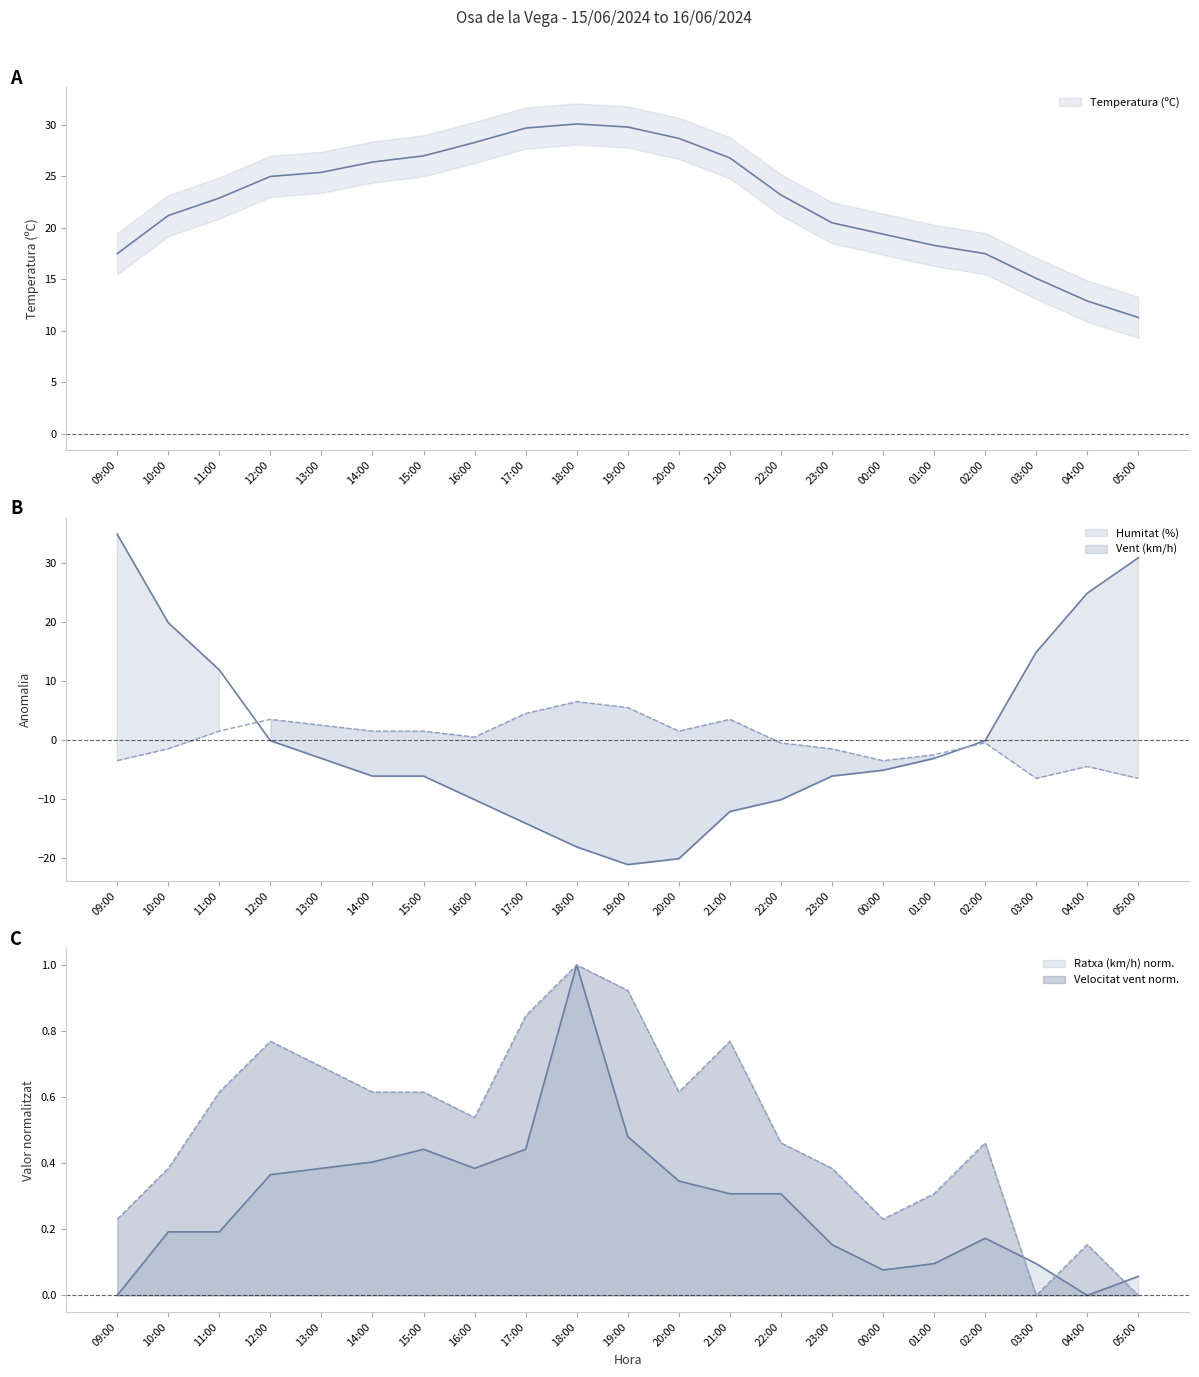

What is the difference between the maximum and minimum values in the Velocitat del vent (km/h) series?

13.0